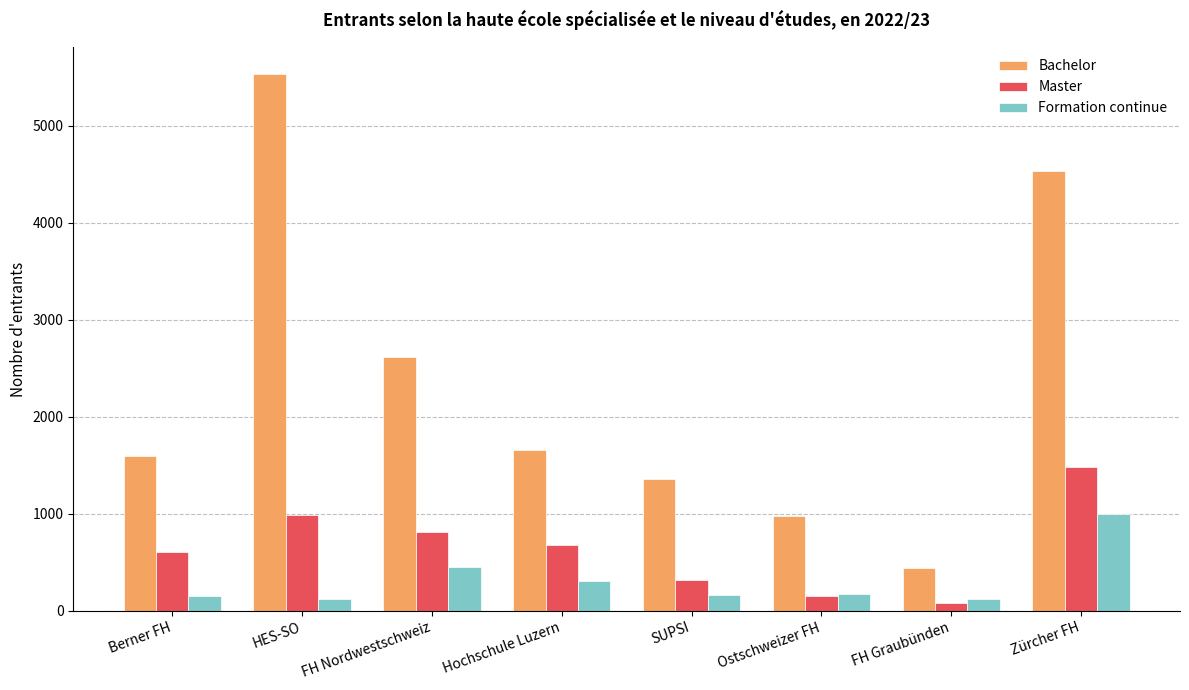

At which label is Master closest to 782?

FH Nordwestschweiz